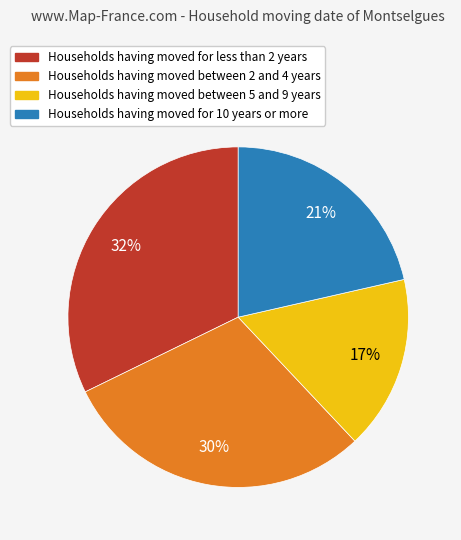

Is there a majority slice in this chart?

No